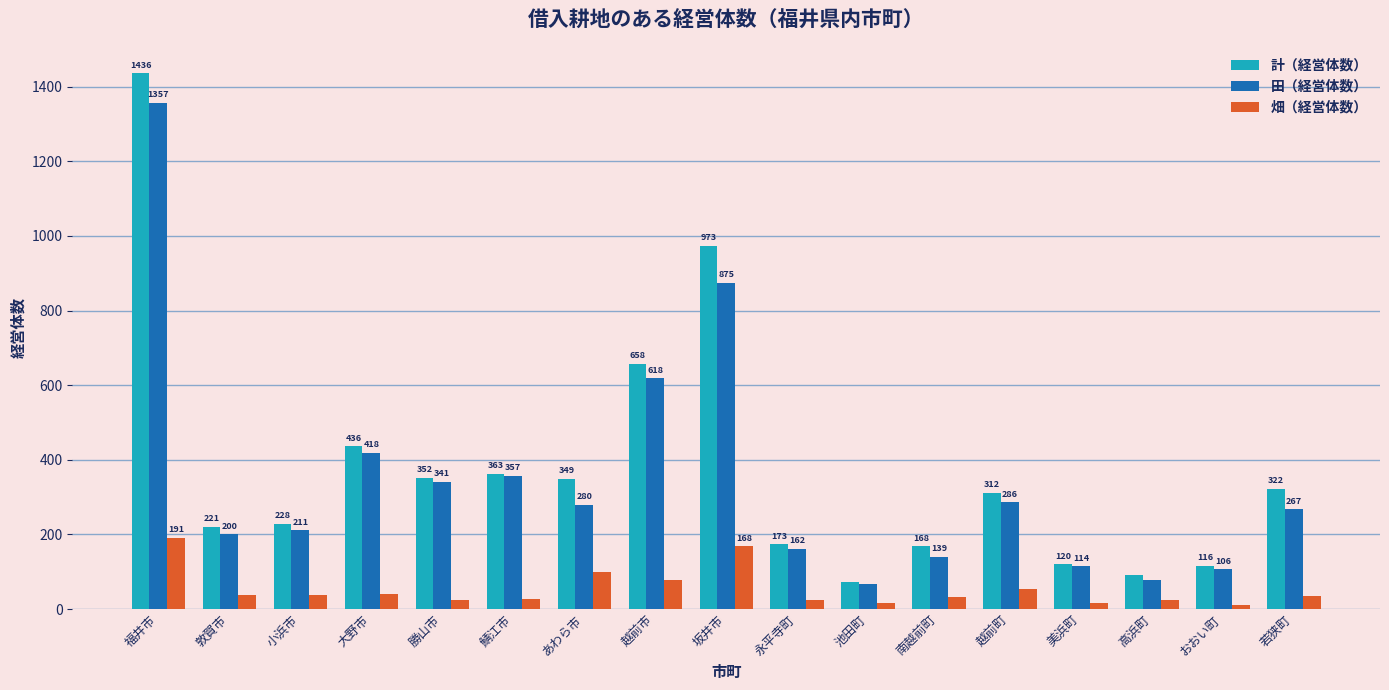

Reading right to left, transcribe all the data shown in this chart.

計（経営体数）: 若狭町=322	おおい町=116	高浜町=90	美浜町=120	越前町=312	南越前町=168	池田町=72	永平寺町=173	坂井市=973	越前市=658	あわら市=349	鯖江市=363	勝山市=352	大野市=436	小浜市=228	敦賀市=221	福井市=1436
田（経営体数）: 若狭町=267	おおい町=106	高浜町=78	美浜町=114	越前町=286	南越前町=139	池田町=66	永平寺町=162	坂井市=875	越前市=618	あわら市=280	鯖江市=357	勝山市=341	大野市=418	小浜市=211	敦賀市=200	福井市=1357
畑（経営体数）: 若狭町=34	おおい町=12	高浜町=25	美浜町=17	越前町=54	南越前町=31	池田町=16	永平寺町=24	坂井市=168	越前市=79	あわら市=99	鯖江市=28	勝山市=24	大野市=39	小浜市=37	敦賀市=37	福井市=191